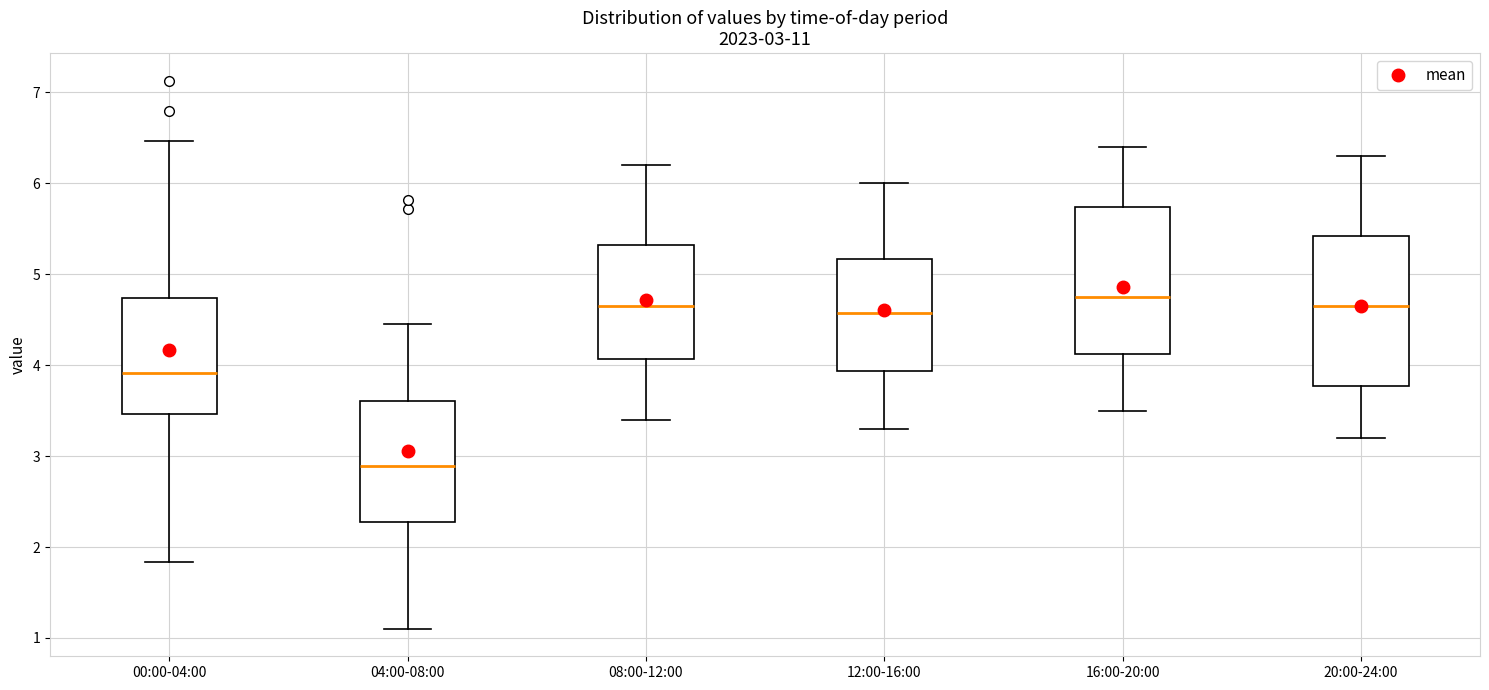

Which box has the lowest median line?

04:00-08:00